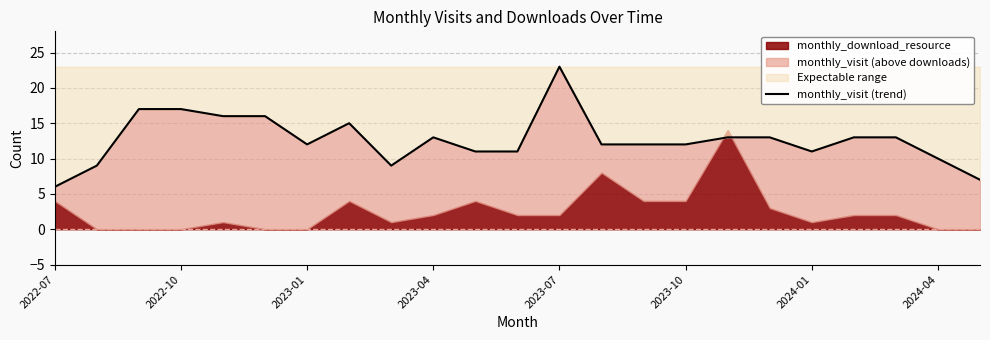

Approximately how many times larger is the value at 9 compared to 10?

1.2